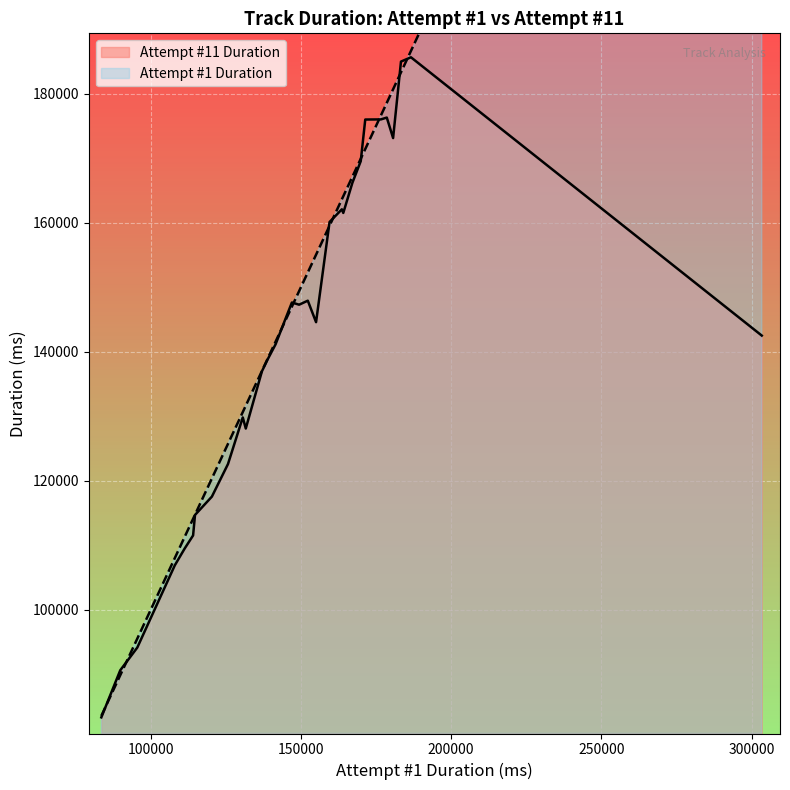

What are all the series names shown in the legend?

Attempt #1 Duration, Attempt #11 Duration